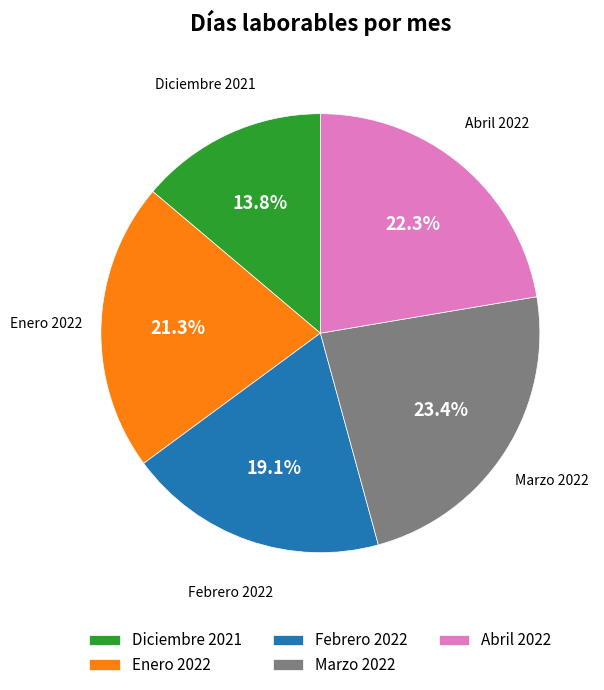

Is it true that Marzo 2022 is 23% of the pie?

True